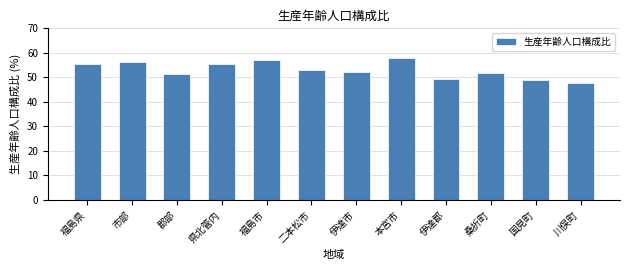

What is the difference between the maximum and minimum values?

10.1